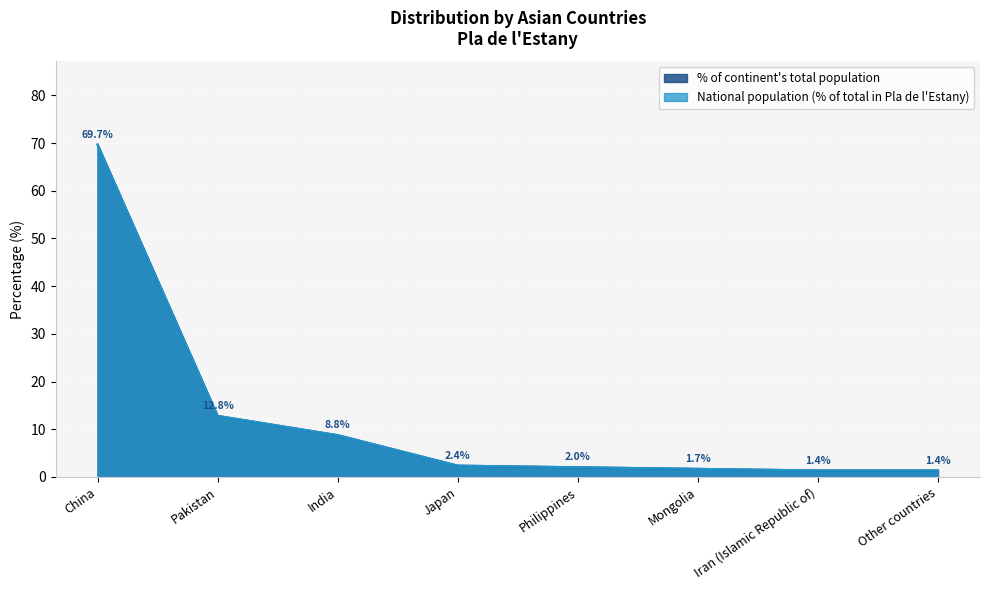

At which category is the sum across all series the highest?

China